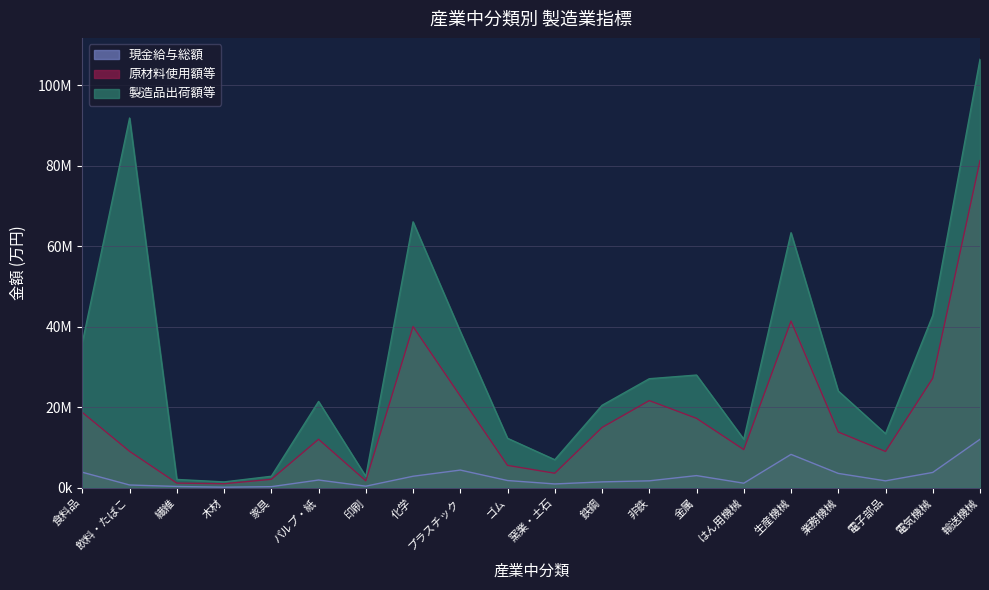

Reading right to left, extract all data points from this chart.

現金給与総額: 12031379	3802287	1710250	3558355	8281157	1128452	3014858	1715965	1453882	942582	1791408	4386968	2852673	389338	1916189	268665	134056	321988	682987	3846016
原材料使用額等: 81231735	27197134	9010282	13841923	41383008	9473067	17231519	21638534	14966349	3603633	5552412	22783615	40035931	1726355	12034777	2093133	1004279	1154349	9042966	18705812
製造品出荷額等: 106383544	42784360	13429567	24019745	63321349	12053653	27982839	27069972	20465859	6959413	12278643	38814275	66024784	2813097	21426718	2847154	1447165	2062976	91806220	36061998